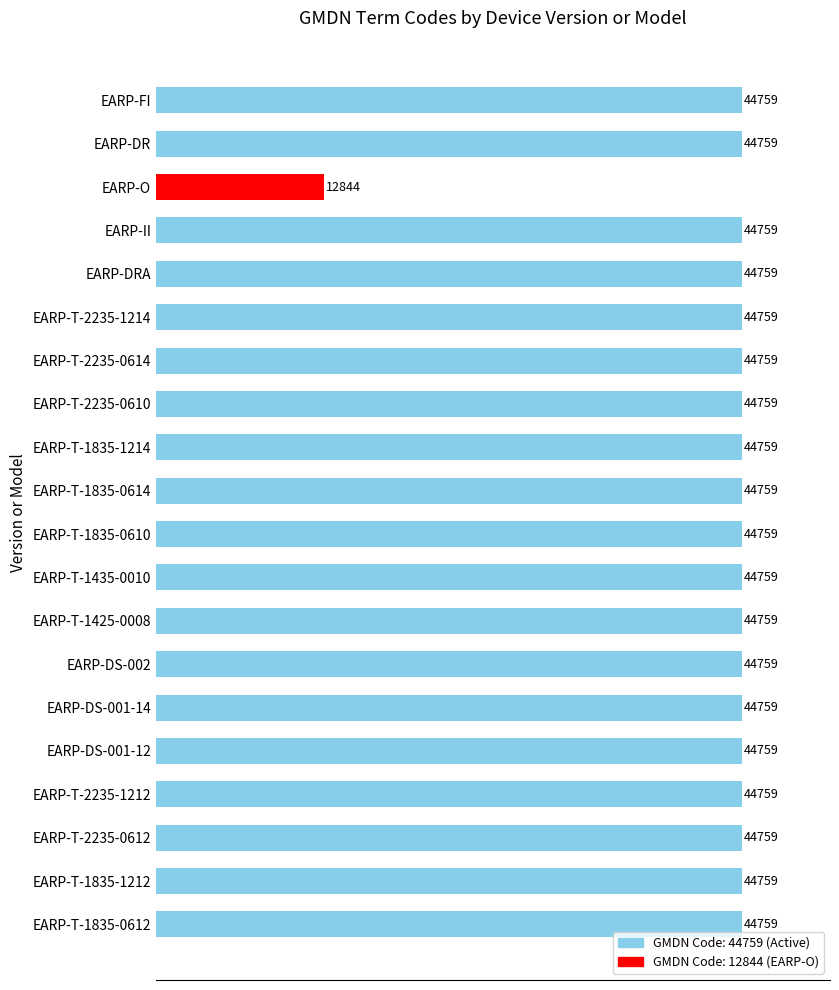

Reading top to bottom, list all the values displayed in this chart.

44759	44759	12844	44759	44759	44759	44759	44759	44759	44759	44759	44759	44759	44759	44759	44759	44759	44759	44759	44759